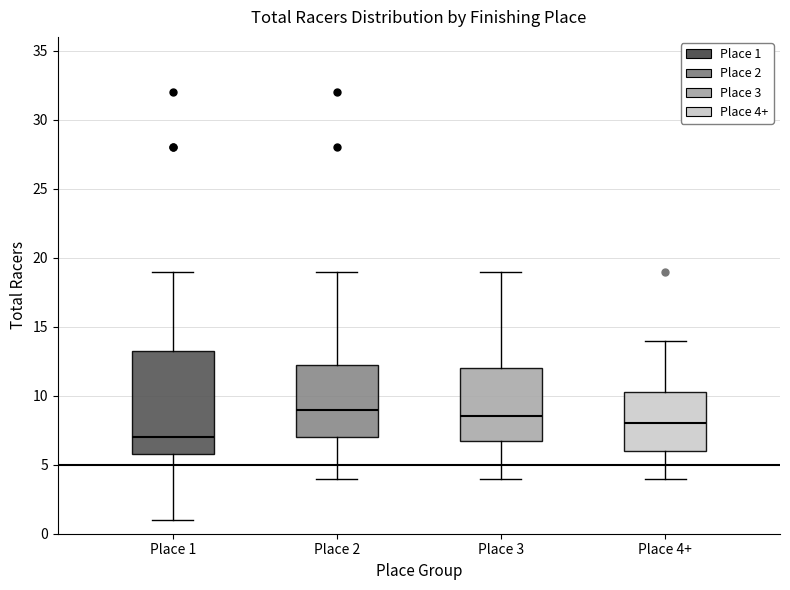

Reading left to right, transcribe this box plot: for each box, give where its median line is, the range the box spans, and where its two whiskers end, as read against the y-axis. The values are not printed on the chart, so give them approximately, as read against the axis.

Place 1: median 7.0, box 6.0 to 13.5, whiskers 1.0 to 19.0
Place 2: median 9.0, box 7.0 to 12.5, whiskers 4.0 to 19.0
Place 3: median 8.5, box 7.0 to 12.0, whiskers 4.0 to 19.0
Place 4+: median 8.0, box 6.0 to 10.5, whiskers 4.0 to 14.0